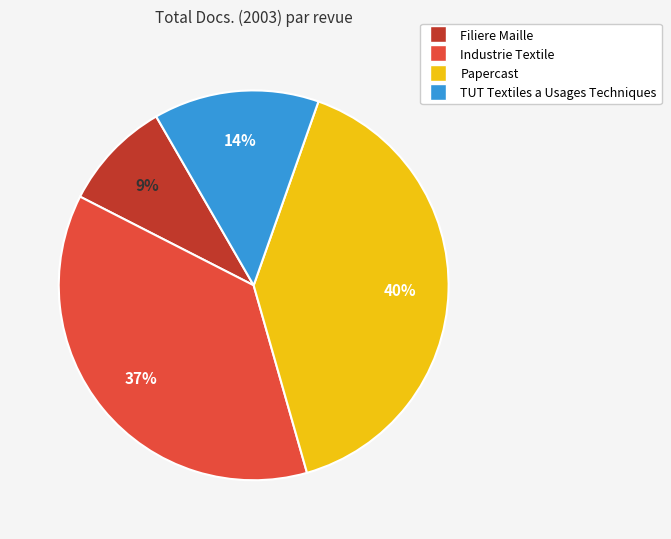

Approximately how many times larger is the value at Papercast compared to Industrie Textile?

1.1